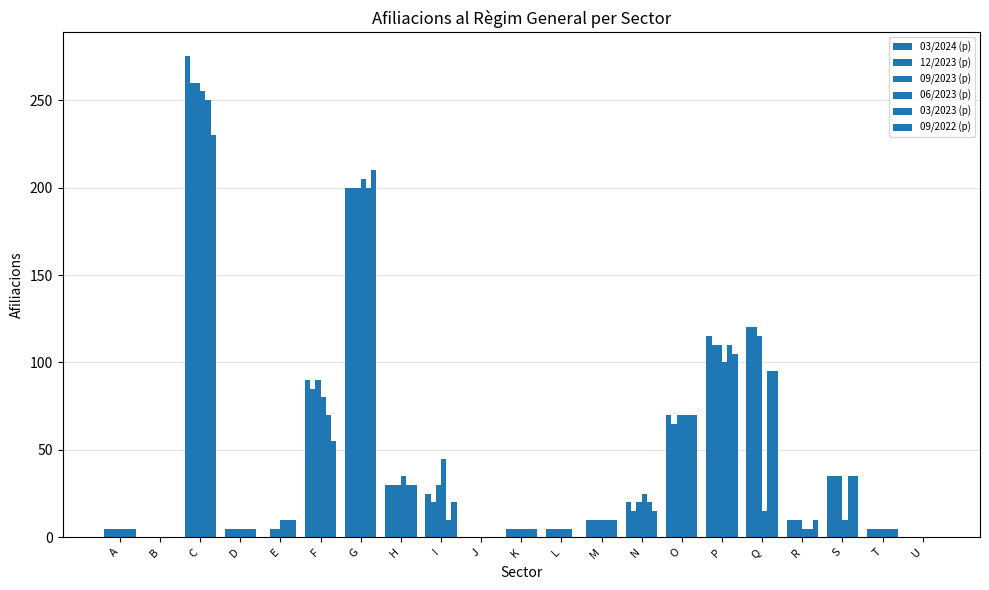

The value of 06/2023 (p) at L is 5. True or false?

True